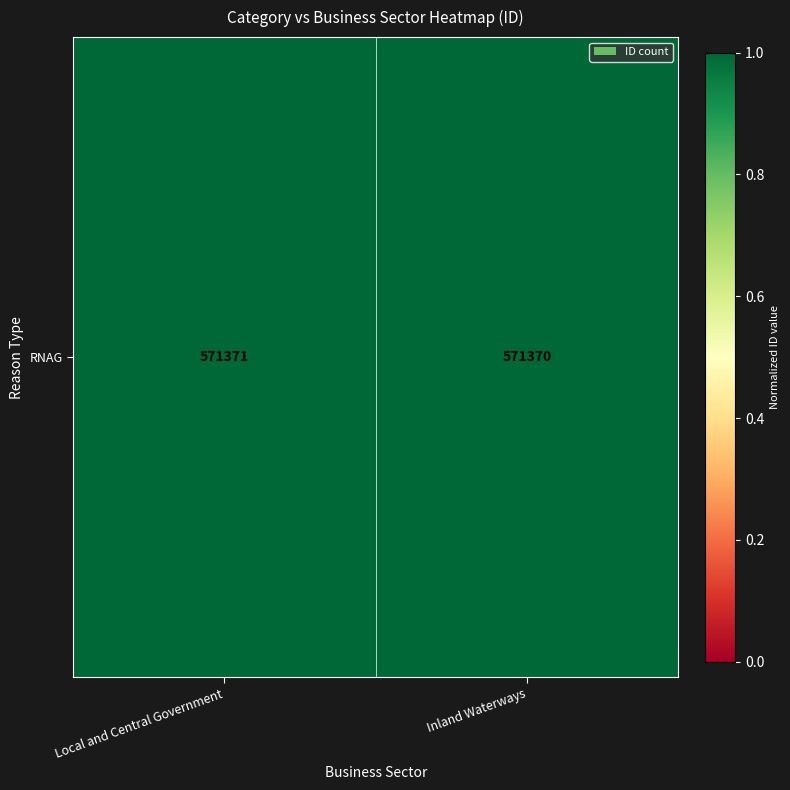

How many distinct data groups are displayed?

1